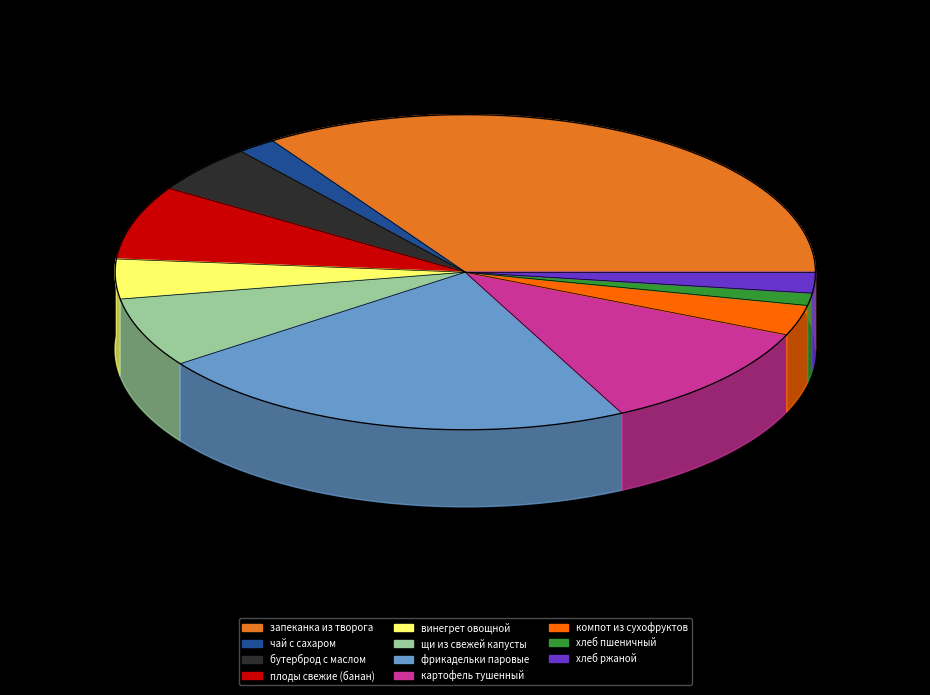

True or false: плоды свежие (банан) accounts for 2% of the total.

False